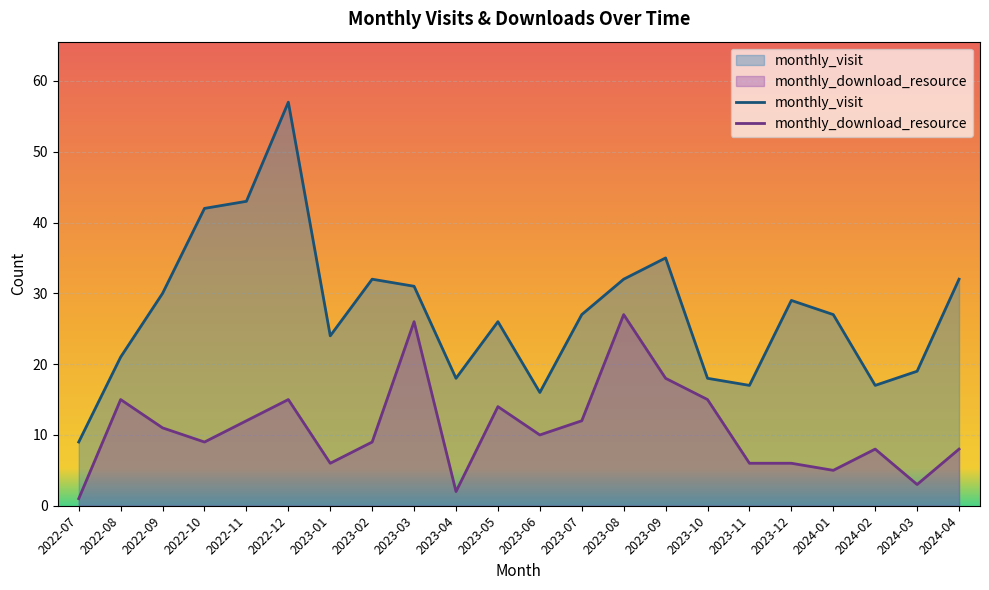

The value of monthly_visit at 2024-03 is 19. True or false?

True